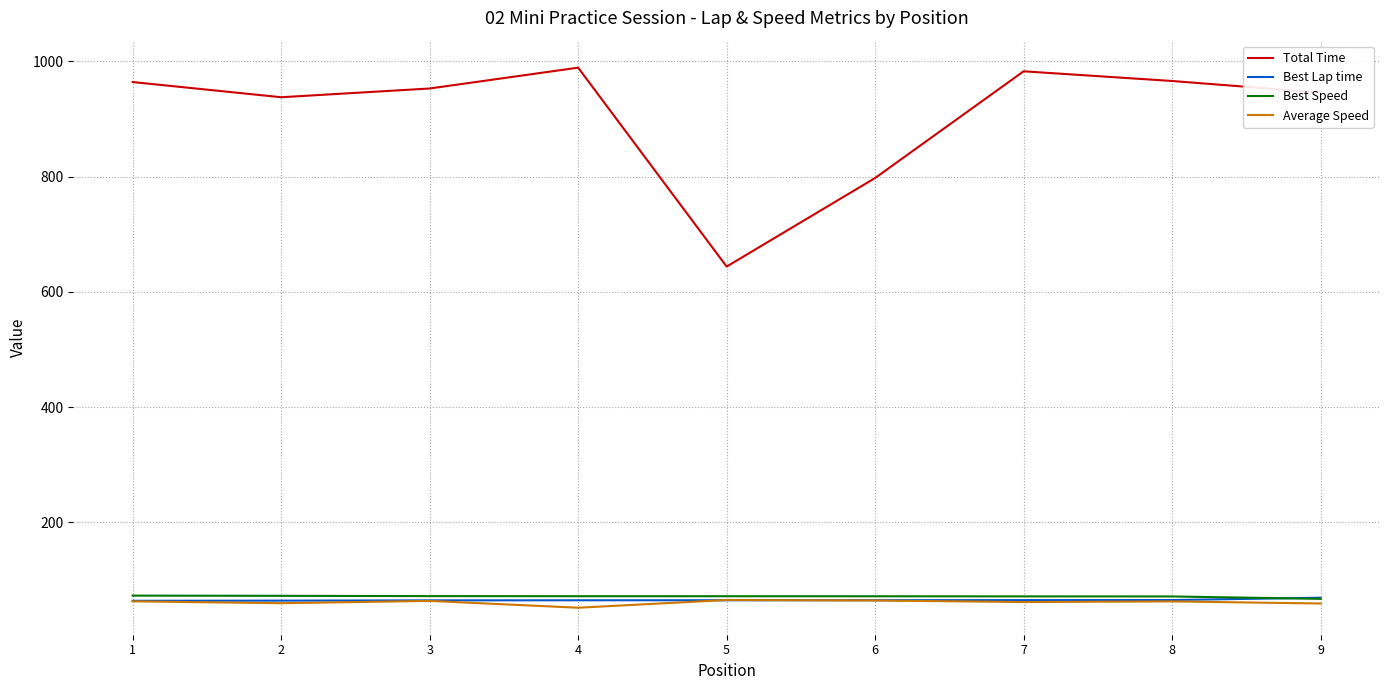

True or false: Best Speed and Total Time cross at least once.

False